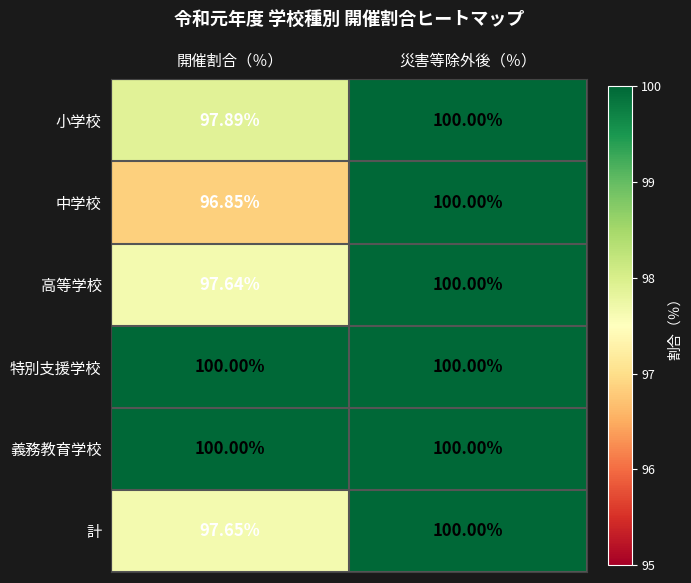

At which label is 計 closest to 98?

開催割合（％）